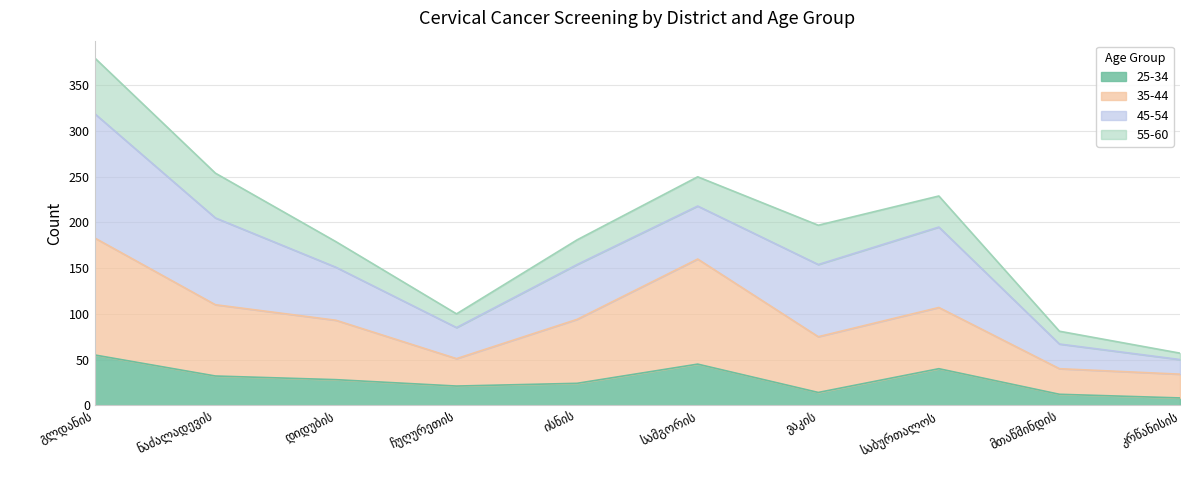

Where does the 25-34 series first go above 28?

გლდანის